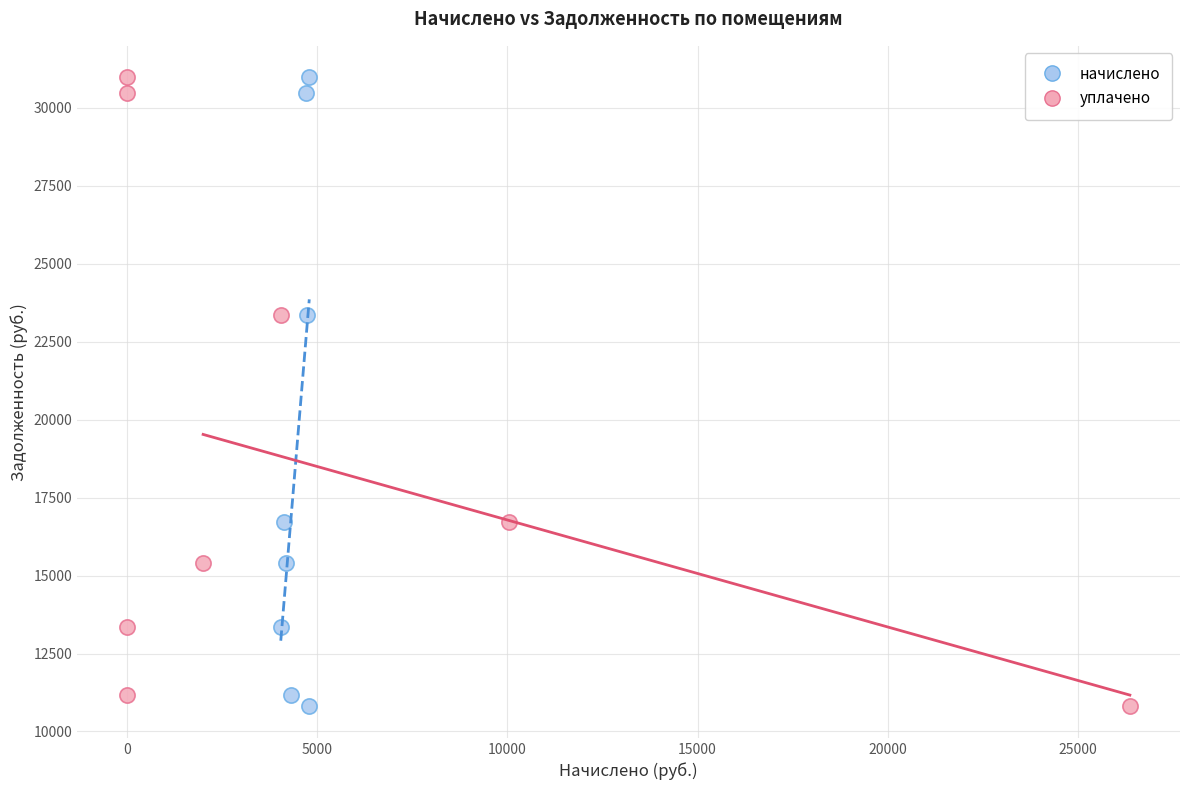

What are all the series names shown in the legend?

начислено, уплачено